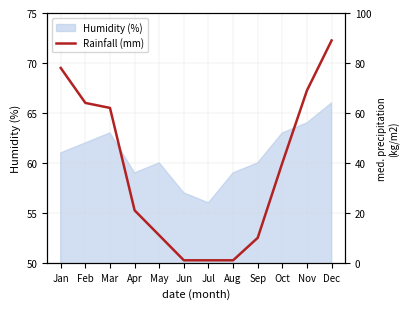

Does the chart display data point markers on the line(s)?

No